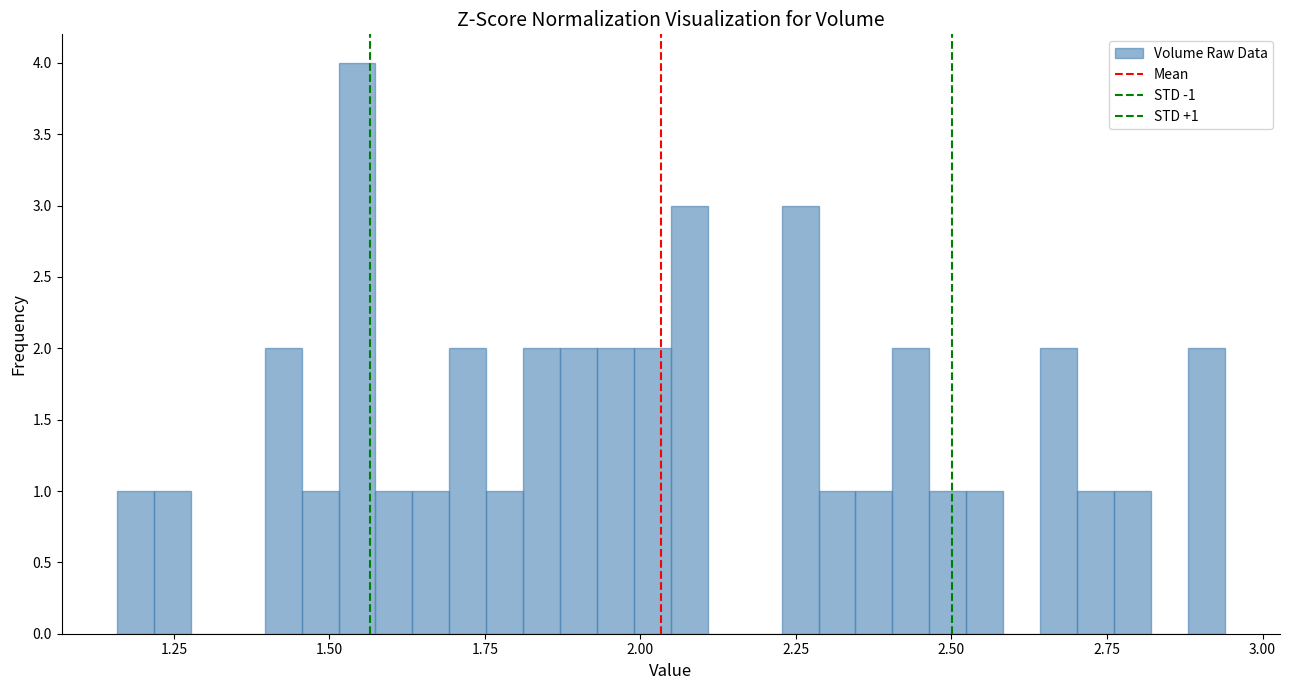

Read against the x-axis, roughly where is the centre of the tallest bar?

1.55